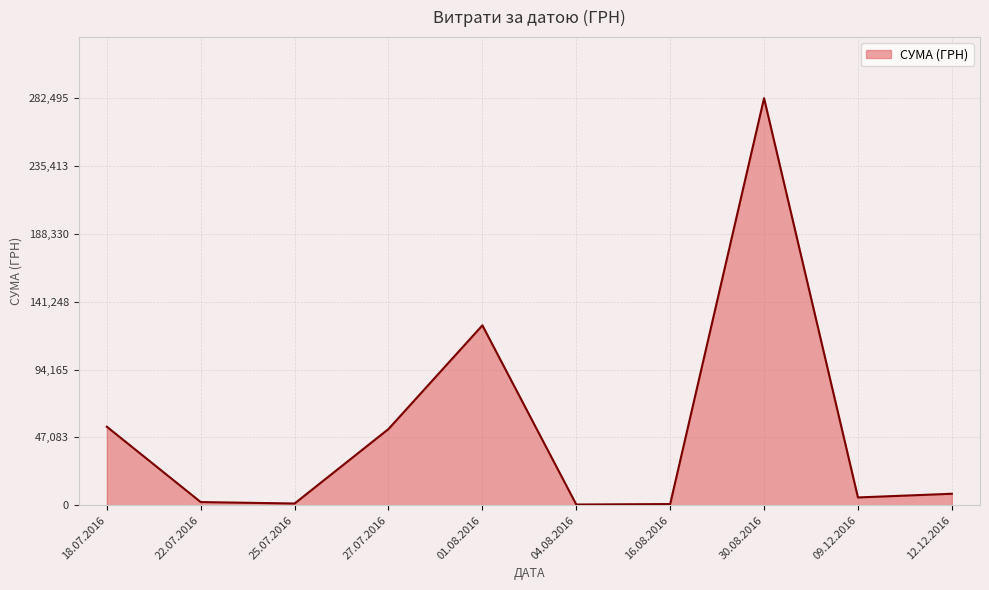

Where is the data nearest to the value 141492?

01.08.2016